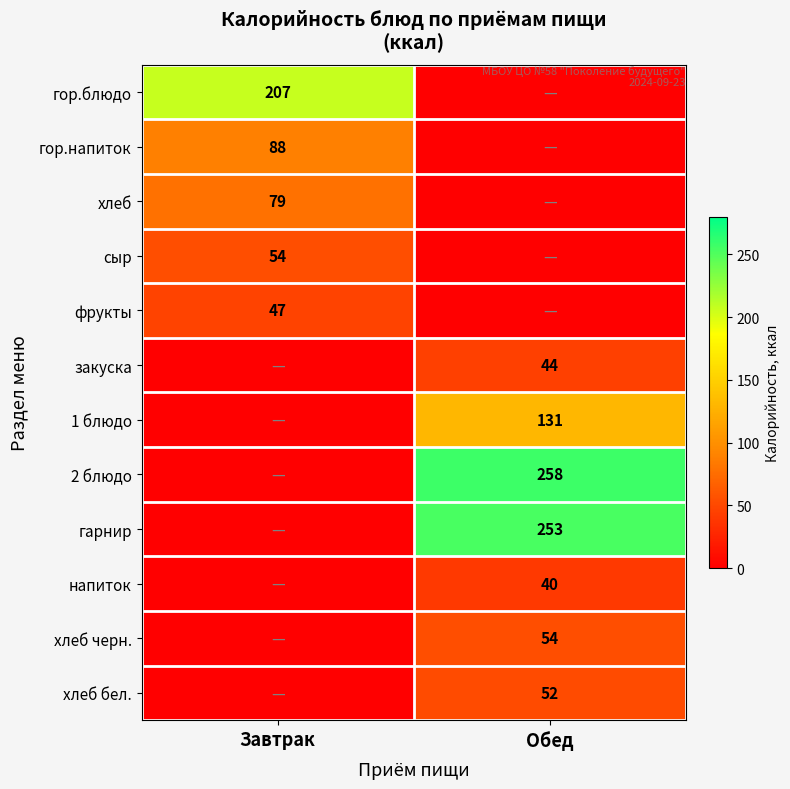

The закуска series shows 13 at Обед. True or false?

False